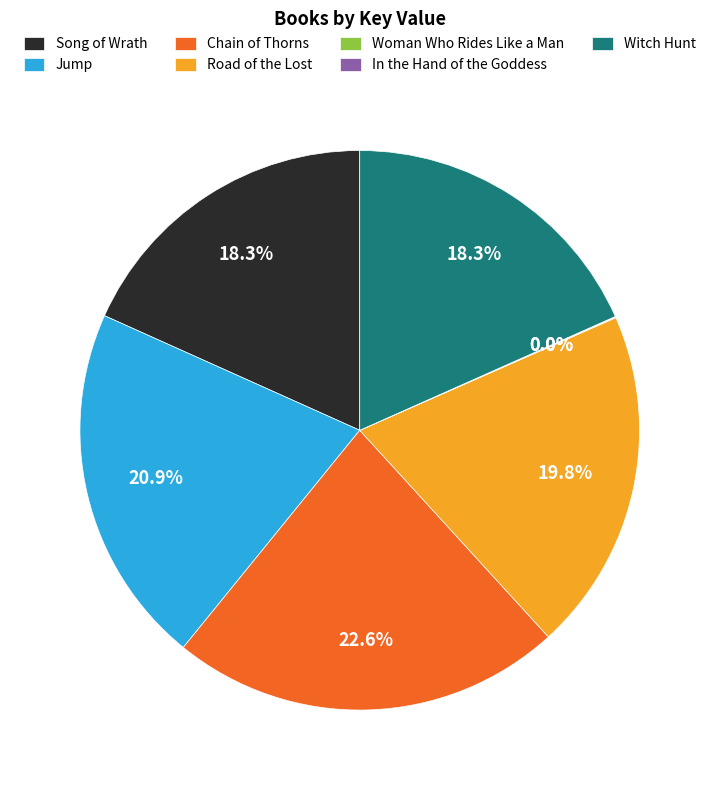

Is there any slice that represents more than half of the pie?

No